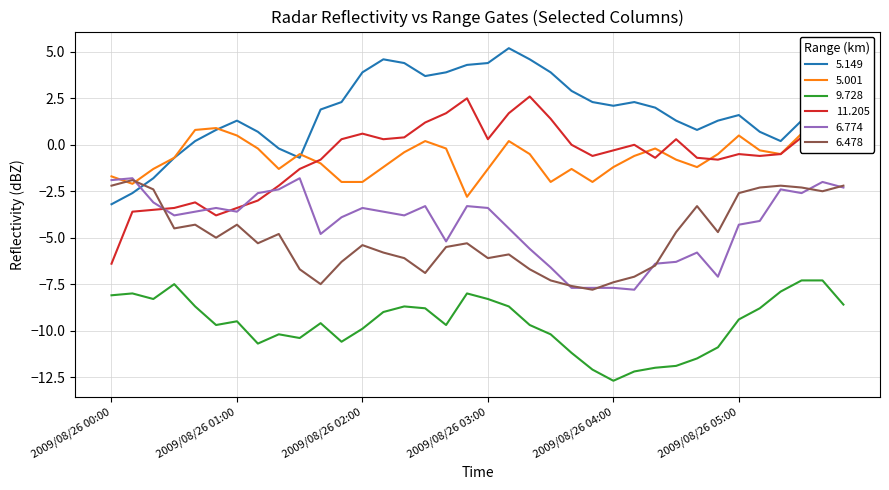

How many interior local valleys does the 11.205 series have?

7